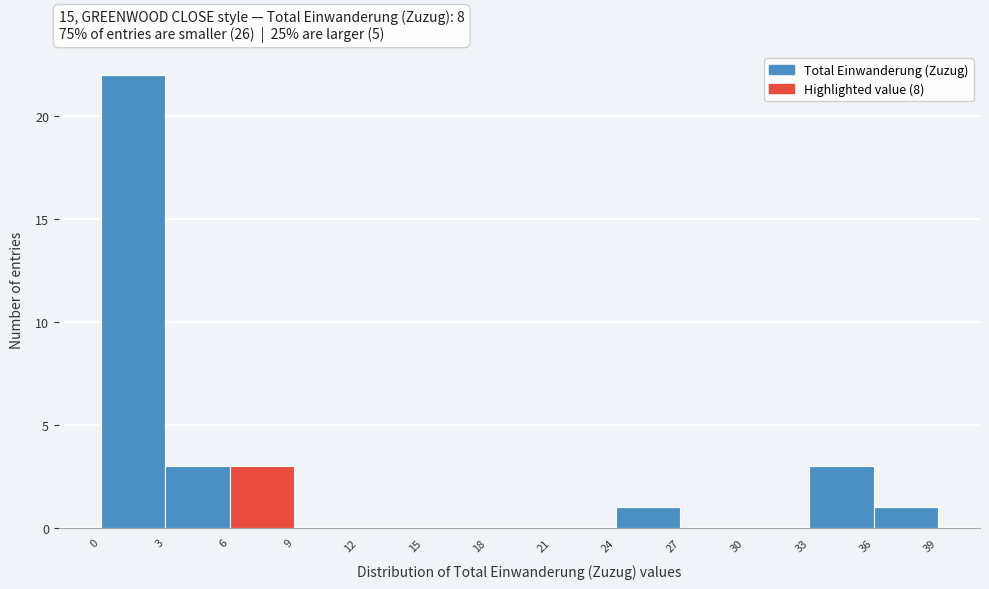

Reading left to right, transcribe this chart: for each bar, give the range it covers on the x-axis and its height. The values are not printed on the chart, so give them approximately, as read against the axis.

0 to 3: 22
3 to 6: 3
6 to 9: 3
9 to 12: 0
12 to 15: 0
15 to 18: 0
18 to 21: 0
21 to 24: 0
24 to 27: 1
27 to 30: 0
30 to 33: 0
33 to 36: 3
36 to 39: 1